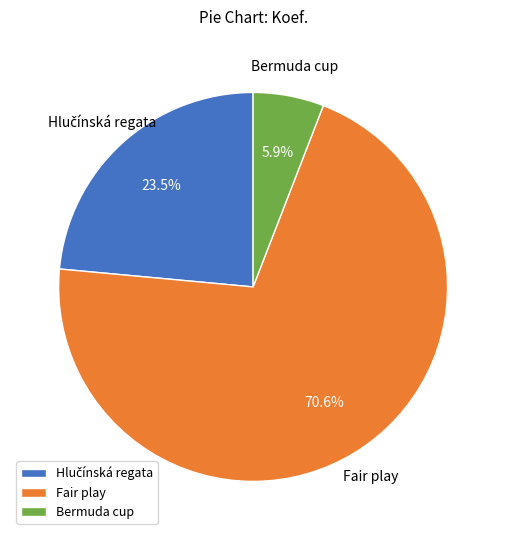

Combined, what portion of the pie is Bermuda cup and Fair play?

76.5%